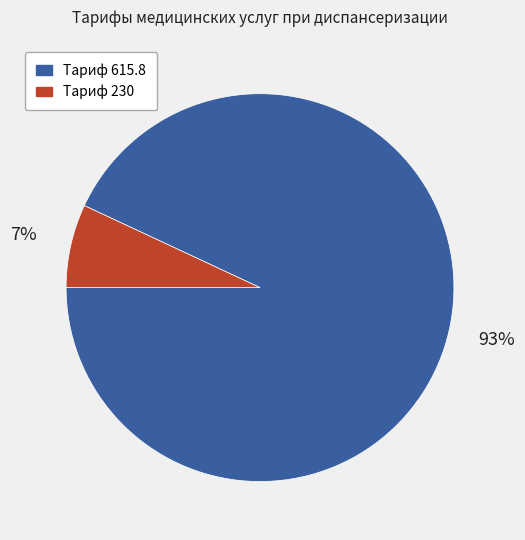

To the nearest percent, what is the difference between the largest and smallest slice percentages?

86%